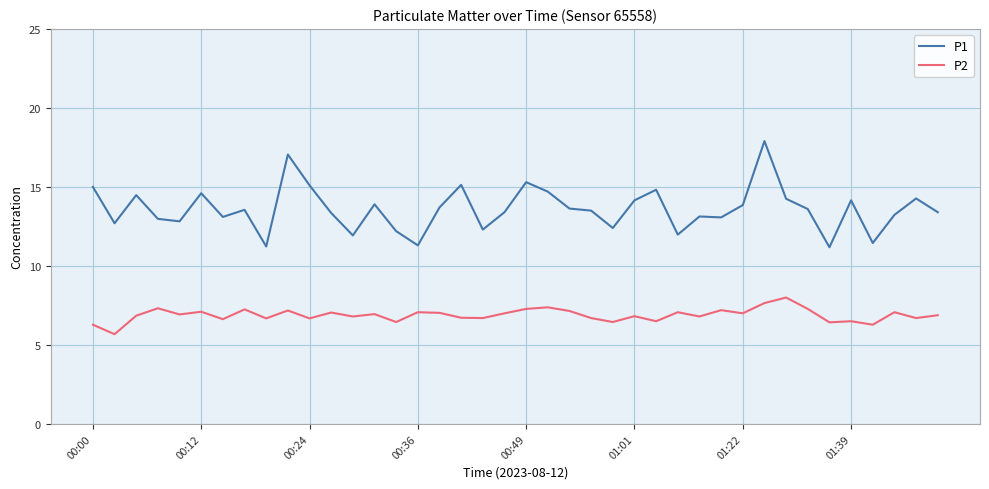

Which series has the widest spread of values?

P1